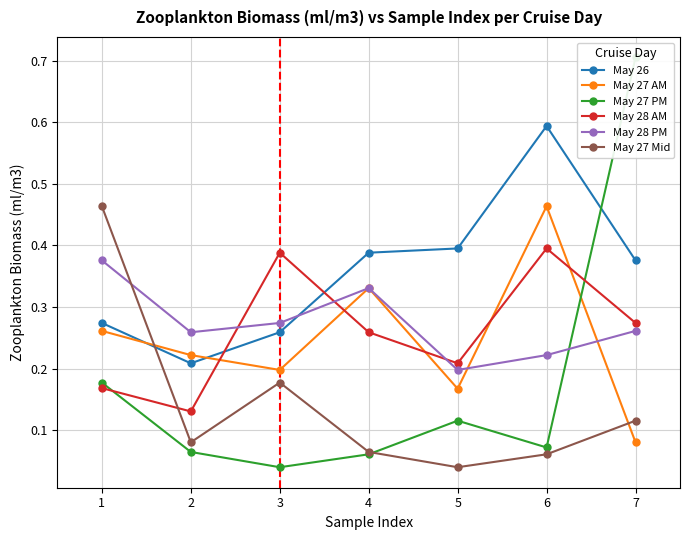

At which category is the sum across all series the highest?

7